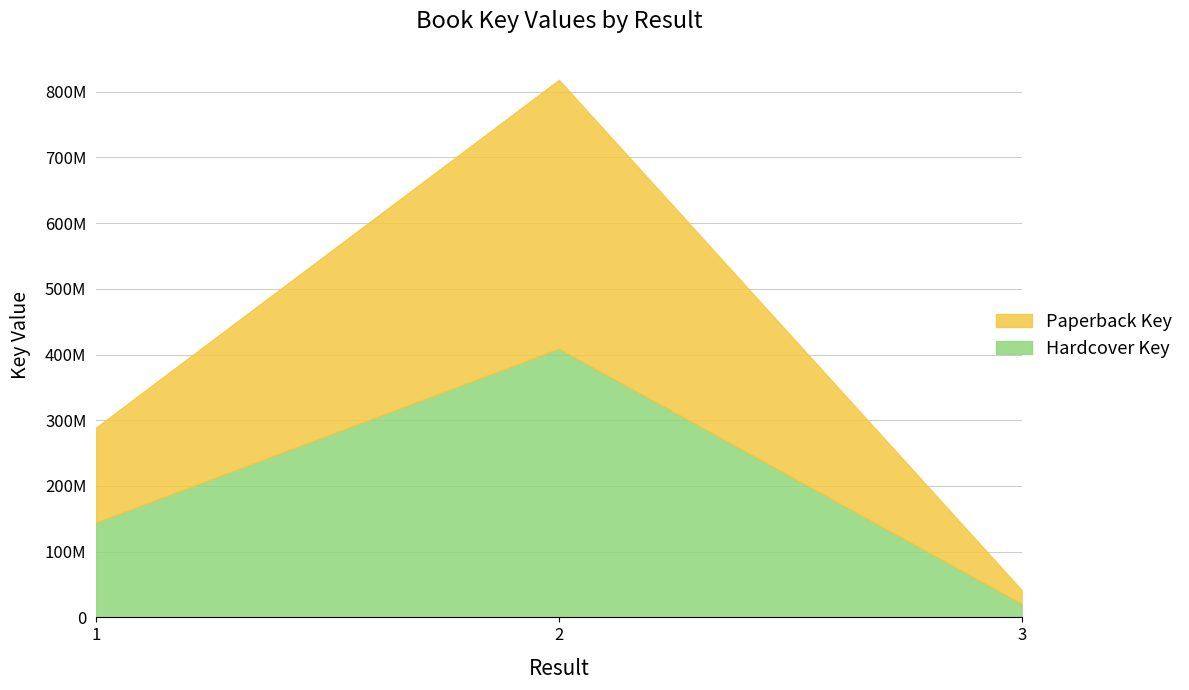

What is the value of the Hardcover Key point at the 3rd from the left?

20818746